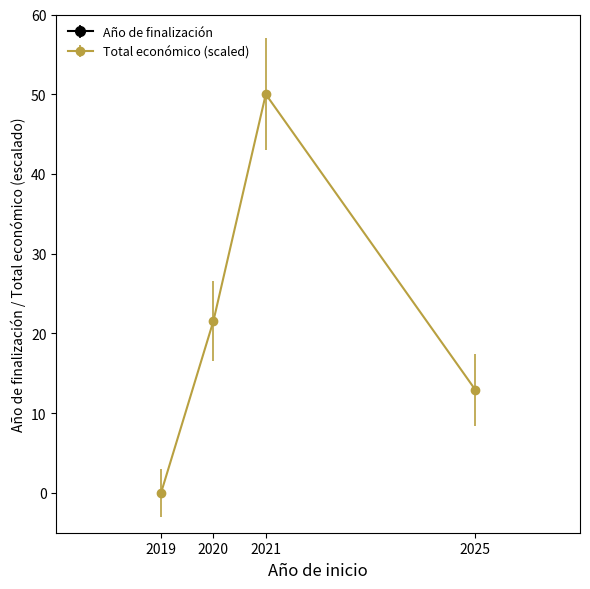

Reading left to right, list all the values displayed in this chart.

Año de finalización: 2021.0	2023.0	2024.0	2029.0
Total económico: 0.0	21.6	50.0	12.9